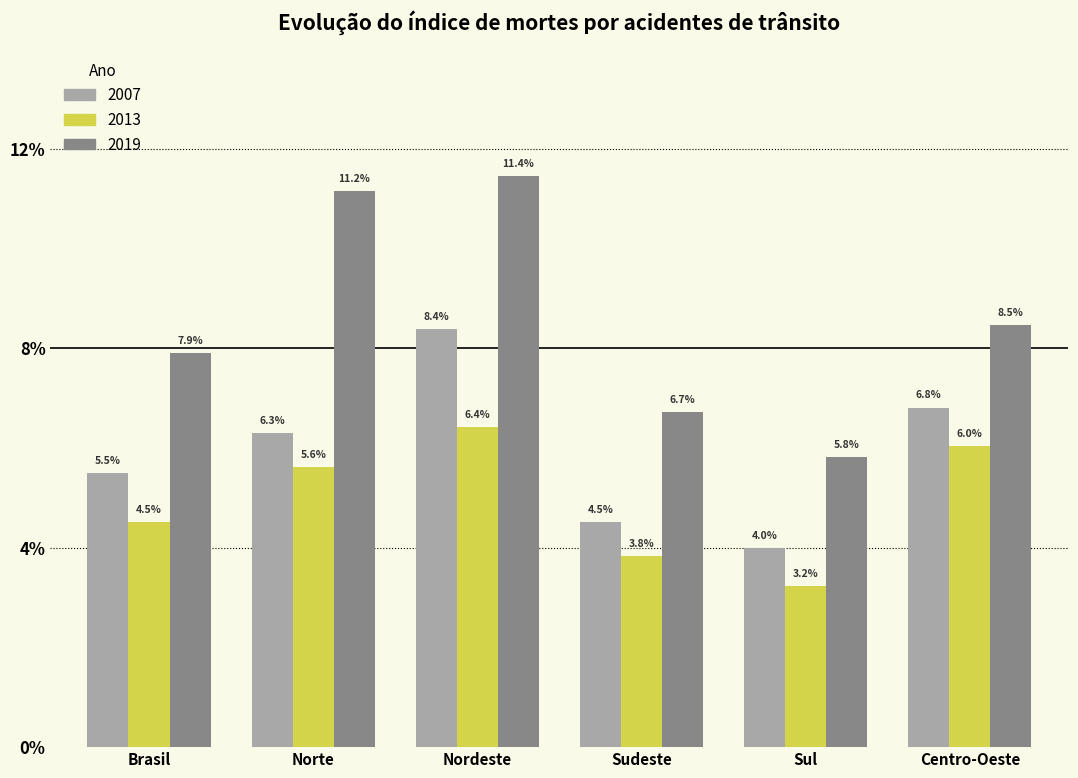

Reading left to right, what are all the values shown in this chart?

2007: 5.5	6.3	8.4	4.5	4.0	6.8
2013: 4.5	5.6	6.4	3.8	3.2	6.0
2019: 7.9	11.2	11.4	6.7	5.8	8.5